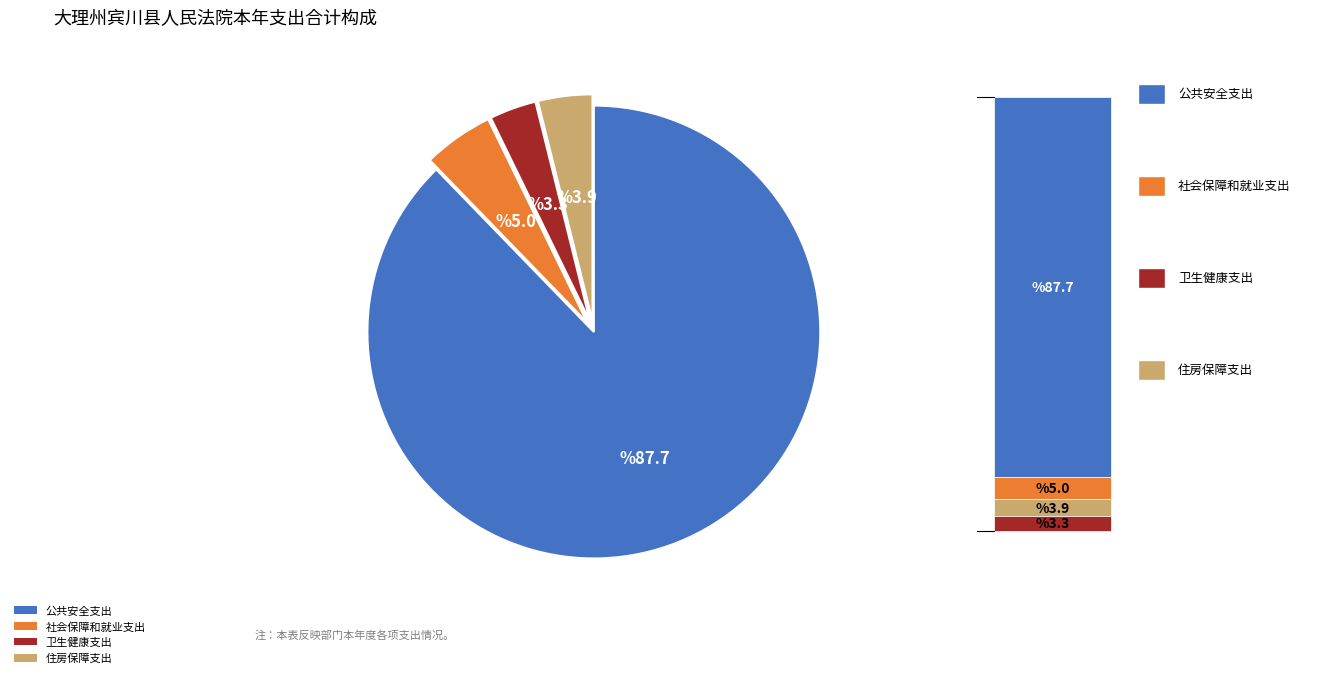

Which has a higher value, 住房保障支出 or 社会保障和就业支出?

社会保障和就业支出